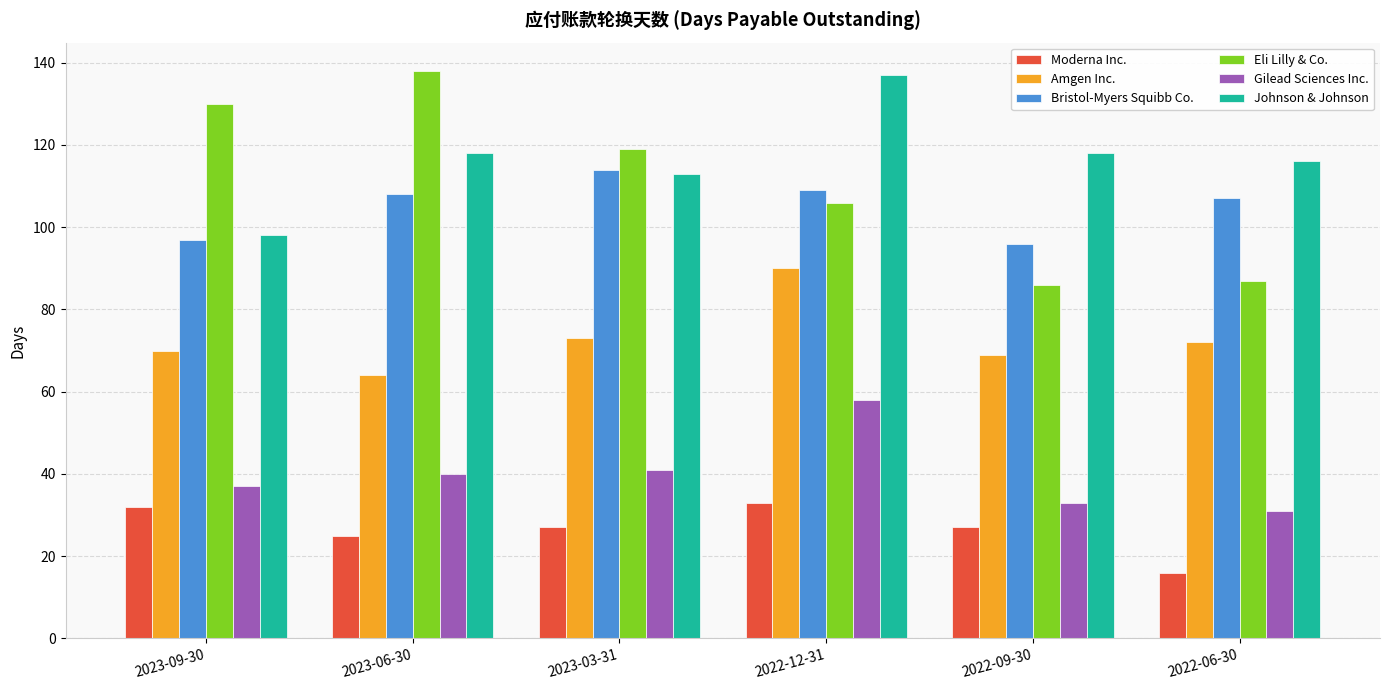

How many data points in Eli Lilly & Co. are less than 119?

3